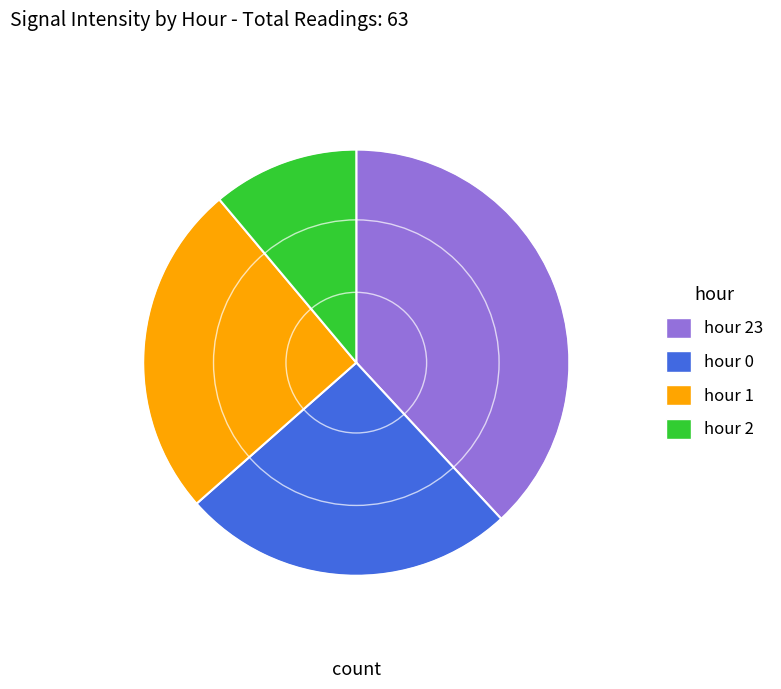

How many segments does this pie chart have?

4